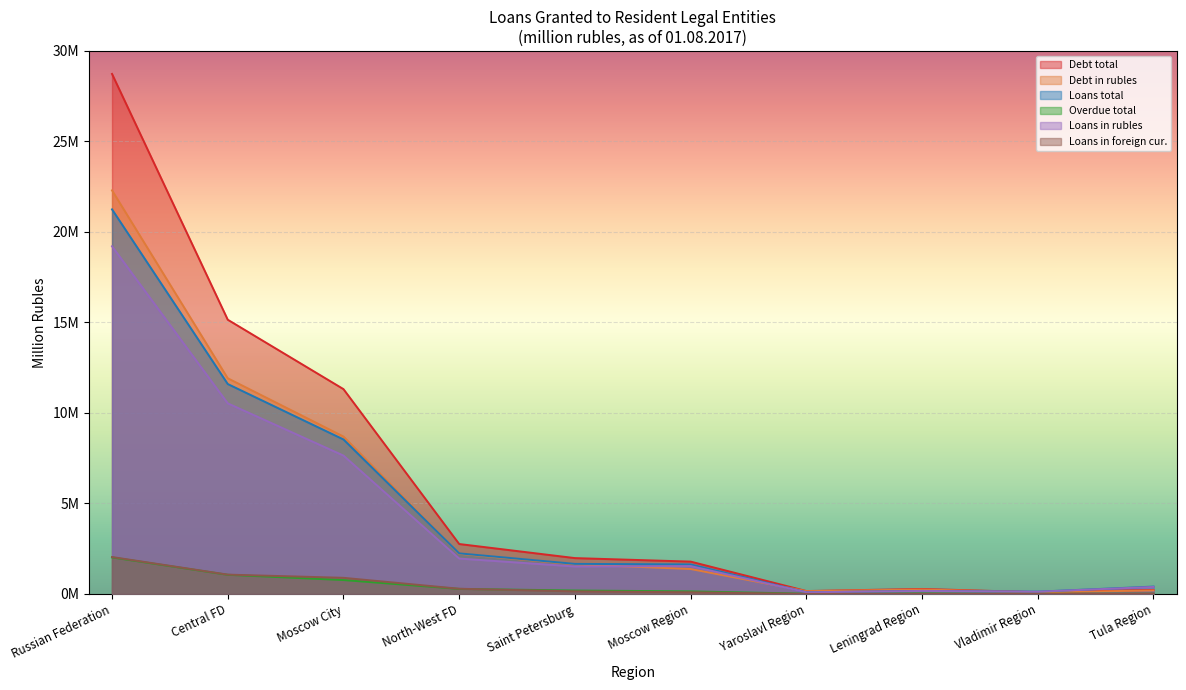

Where is the first local maximum for Debt total?

Leningrad Region